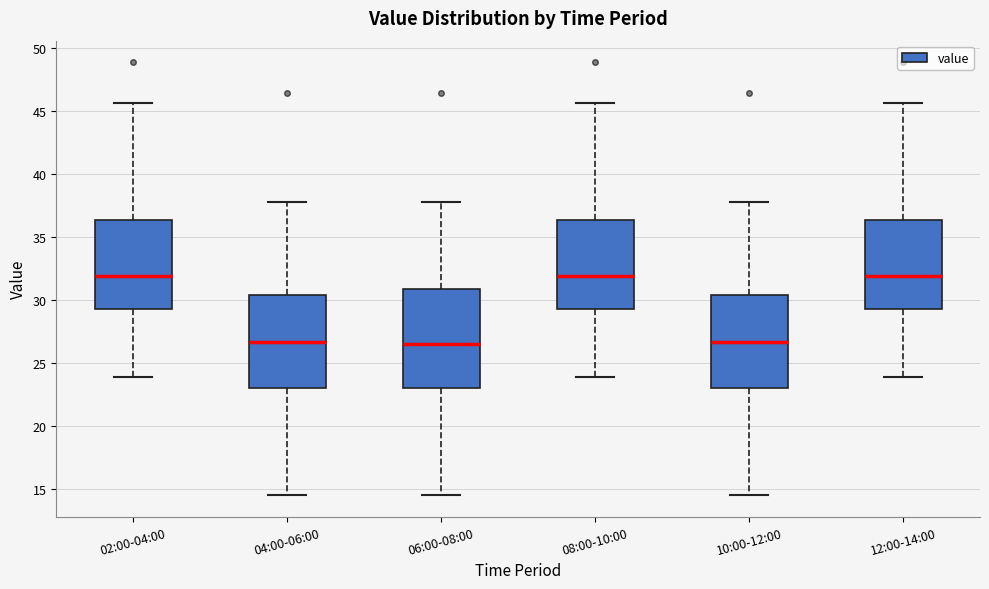

Which box is the tallest, from its lower edge to its upper edge?

06:00-08:00